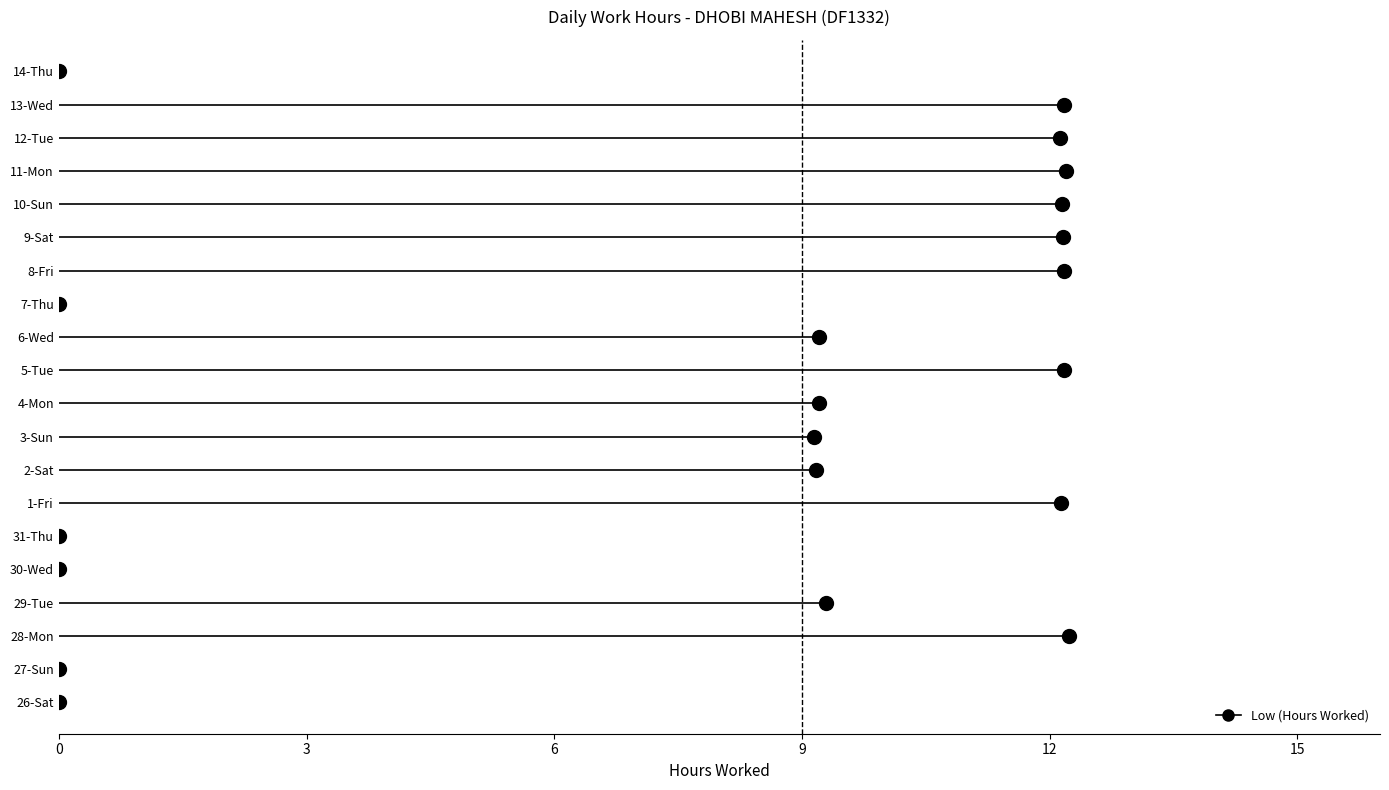

At which category does the data reach its first local peak?

28-Mon